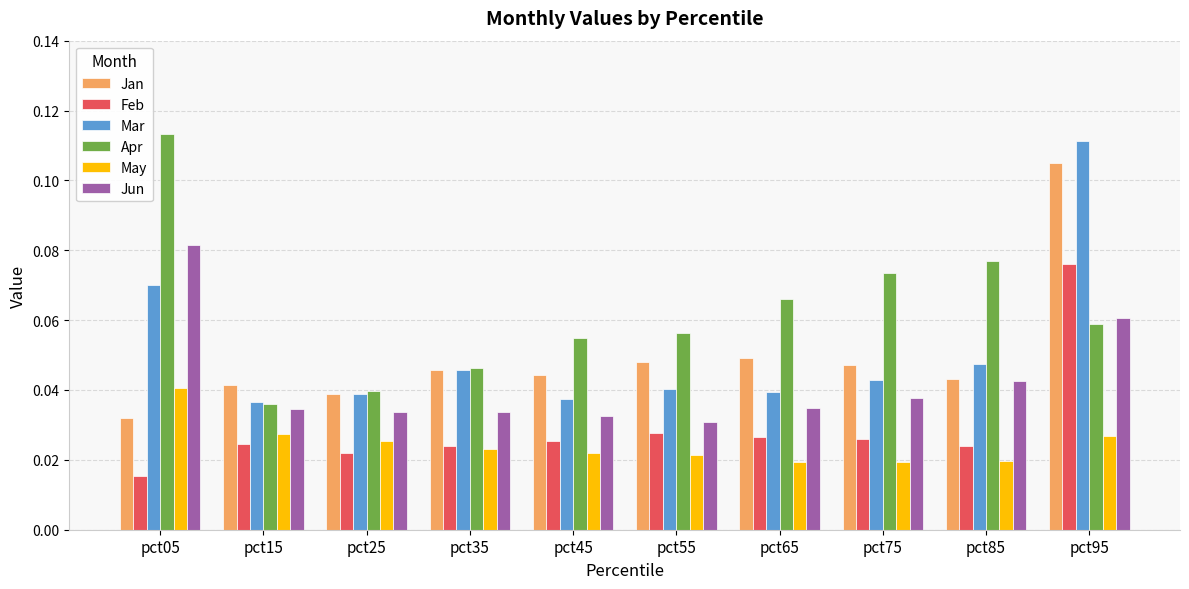

Which series changed the most between pct85 and pct95?

Mar